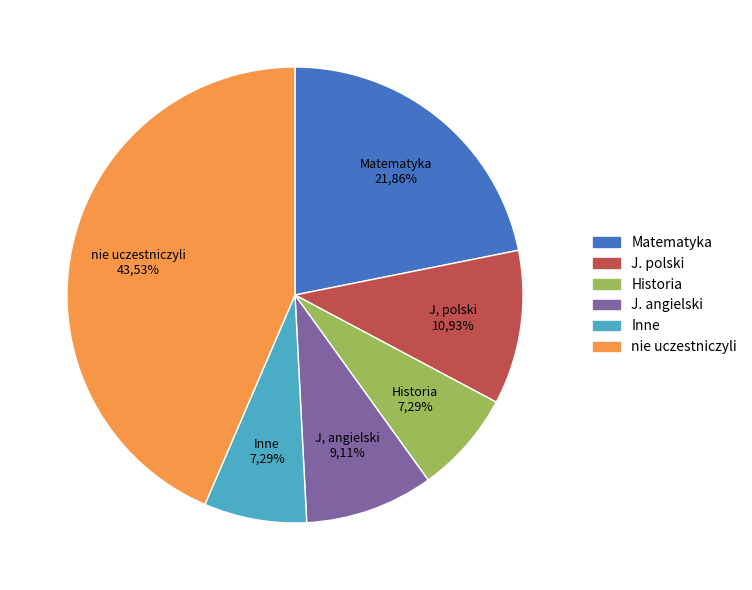

How many slices are in this pie chart?

6